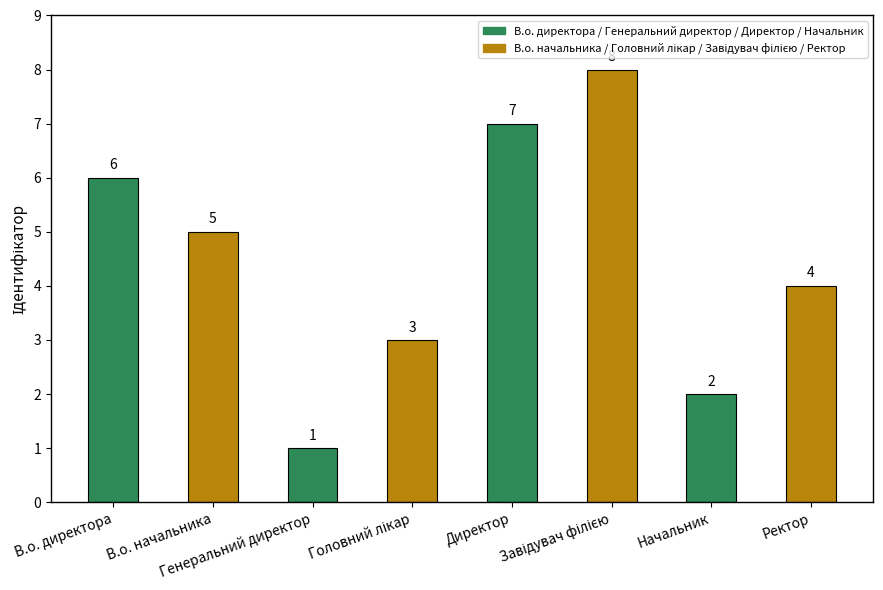

What is the difference between the maximum and second lowest values?

6